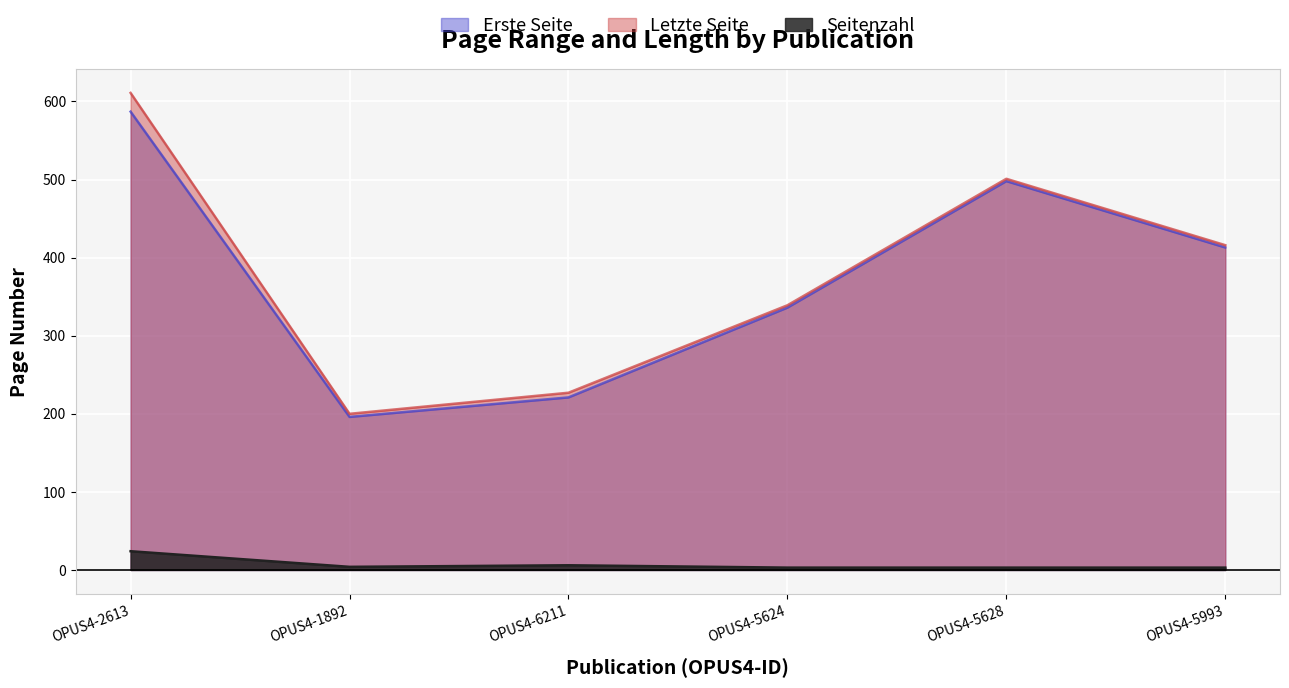

Reading left to right, transcribe all the data shown in this chart.

Erste Seite: OPUS4-2613=587	OPUS4-1892=196	OPUS4-6211=221	OPUS4-5624=336	OPUS4-5628=498	OPUS4-5993=413
Letzte Seite: OPUS4-2613=611	OPUS4-1892=200	OPUS4-6211=227	OPUS4-5624=339	OPUS4-5628=501	OPUS4-5993=416
Seitenzahl: OPUS4-2613=24	OPUS4-1892=4	OPUS4-6211=6	OPUS4-5624=3	OPUS4-5628=3	OPUS4-5993=3